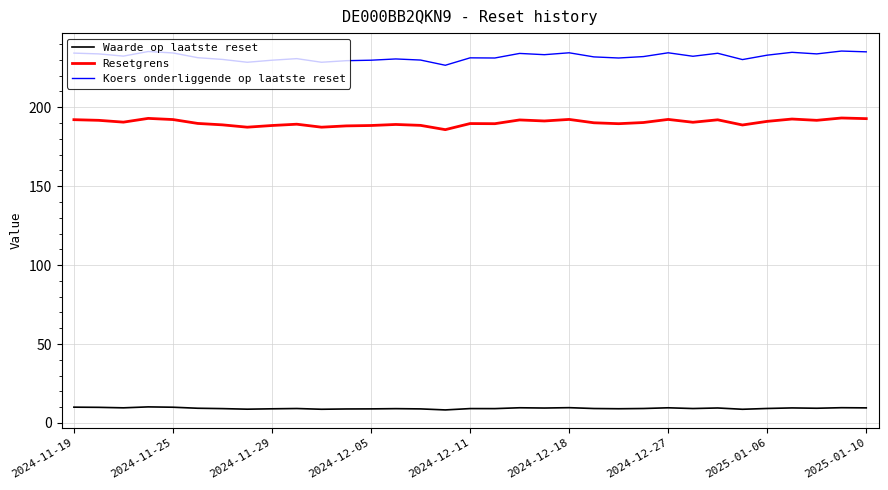

What is the maximum value shown in the chart?

235.6